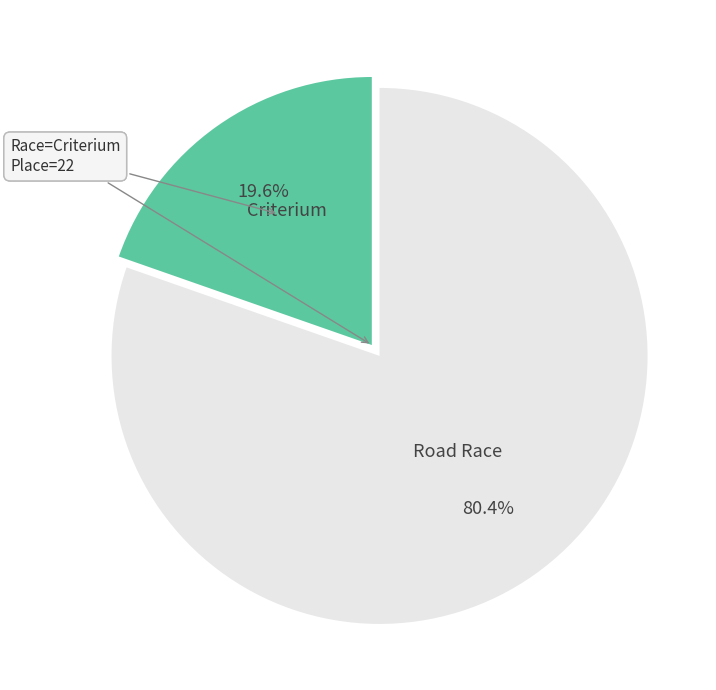

Is there any slice that represents more than half of the pie?

Yes